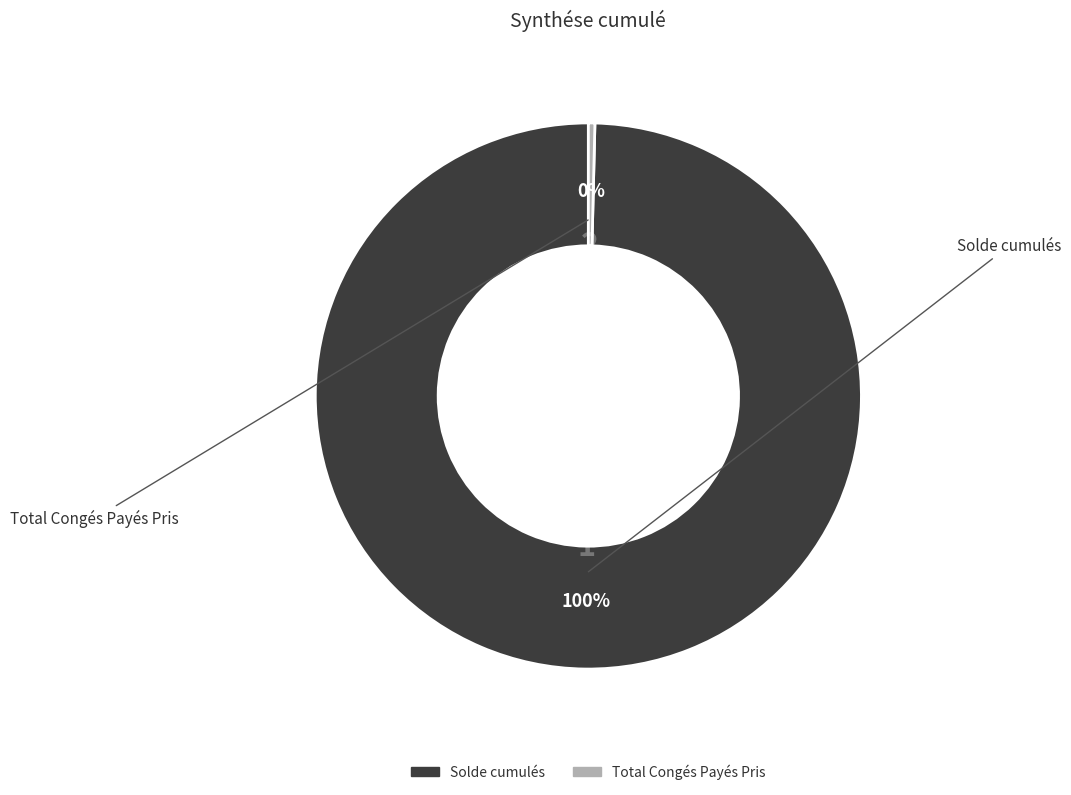

To the nearest percent, what is the average slice percentage?

50%